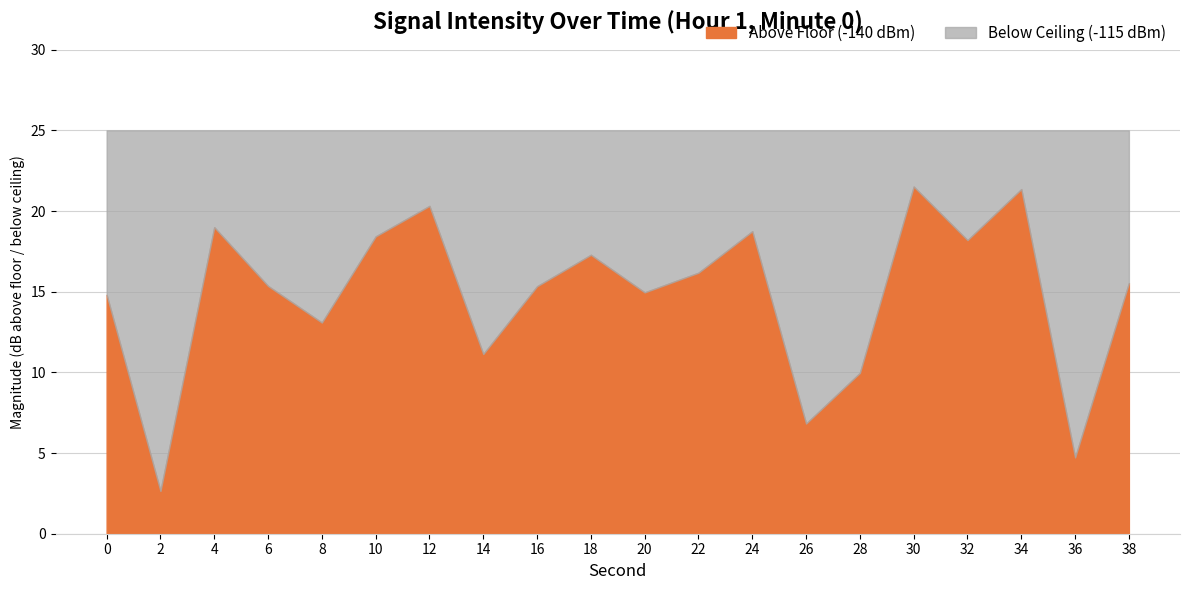

What is the difference between the Above Floor (-140 dBm) values at 12 and 36?

15.6